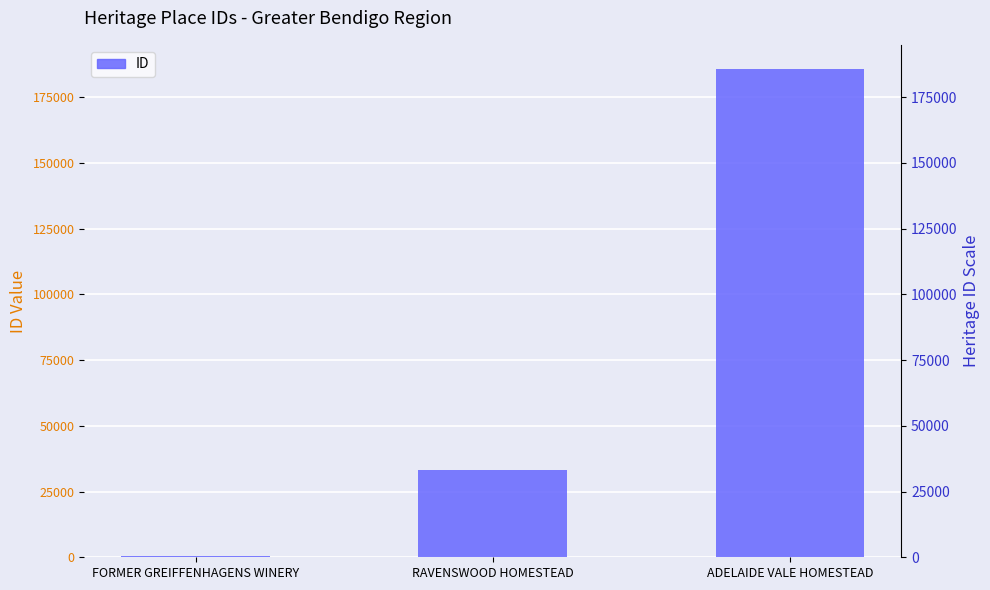

Read the value at RAVENSWOOD HOMESTEAD.

33055